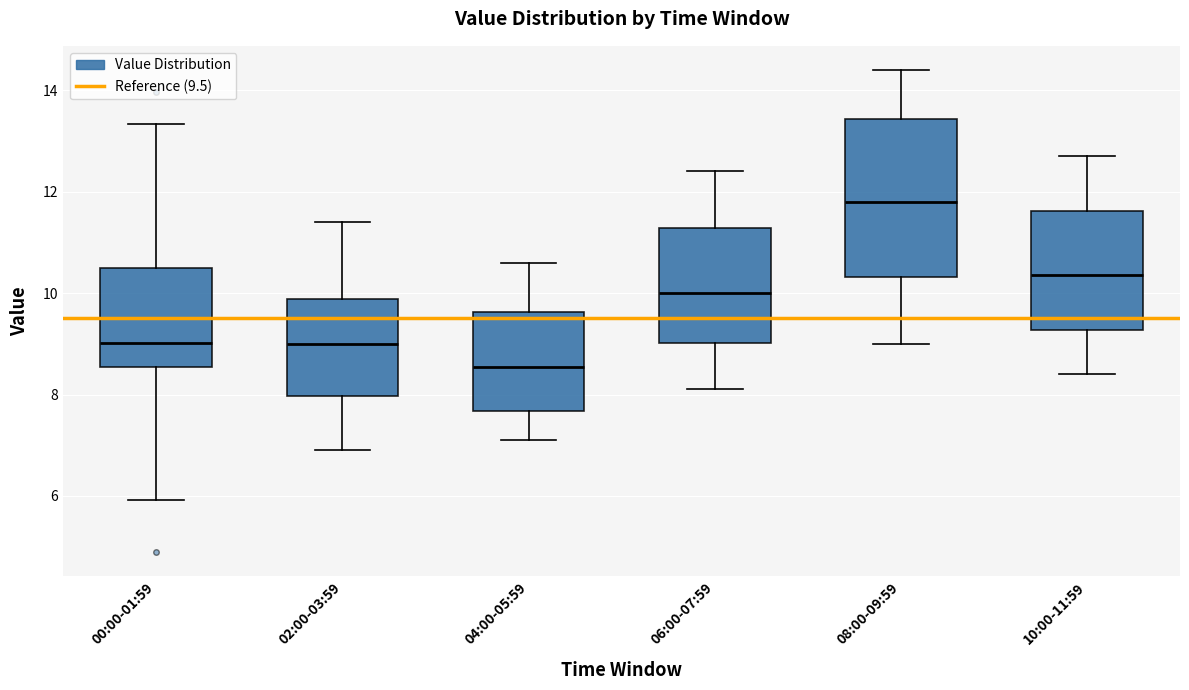

Reading left to right, read every box against the y-axis: the position of its median line, the range the box covers, and the ends of its whiskers. The values are not printed on the chart, so give them approximately, as read against the axis.

00:00-01:59: median 9.0, box 8.6 to 10.6, whiskers 6.0 to 13.4
02:00-03:59: median 9.0, box 8.0 to 9.8, whiskers 7.0 to 11.4
04:00-05:59: median 8.6, box 7.6 to 9.6, whiskers 7.2 to 10.6
06:00-07:59: median 10.0, box 9.0 to 11.2, whiskers 8.2 to 12.4
08:00-09:59: median 11.8, box 10.4 to 13.4, whiskers 9.0 to 14.4
10:00-11:59: median 10.4, box 9.2 to 11.6, whiskers 8.4 to 12.8